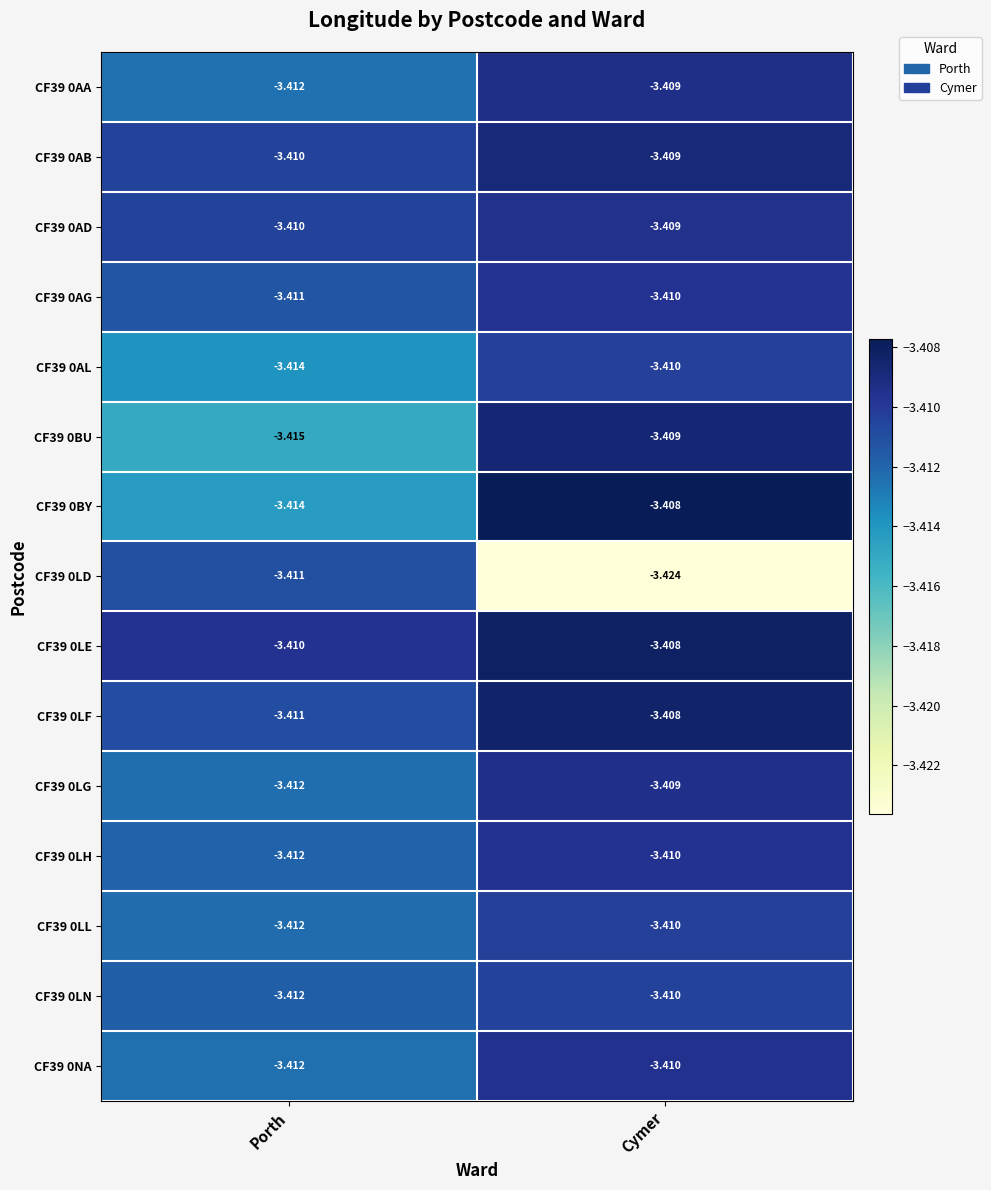

At which category is the sum across all series the highest?

Cymer